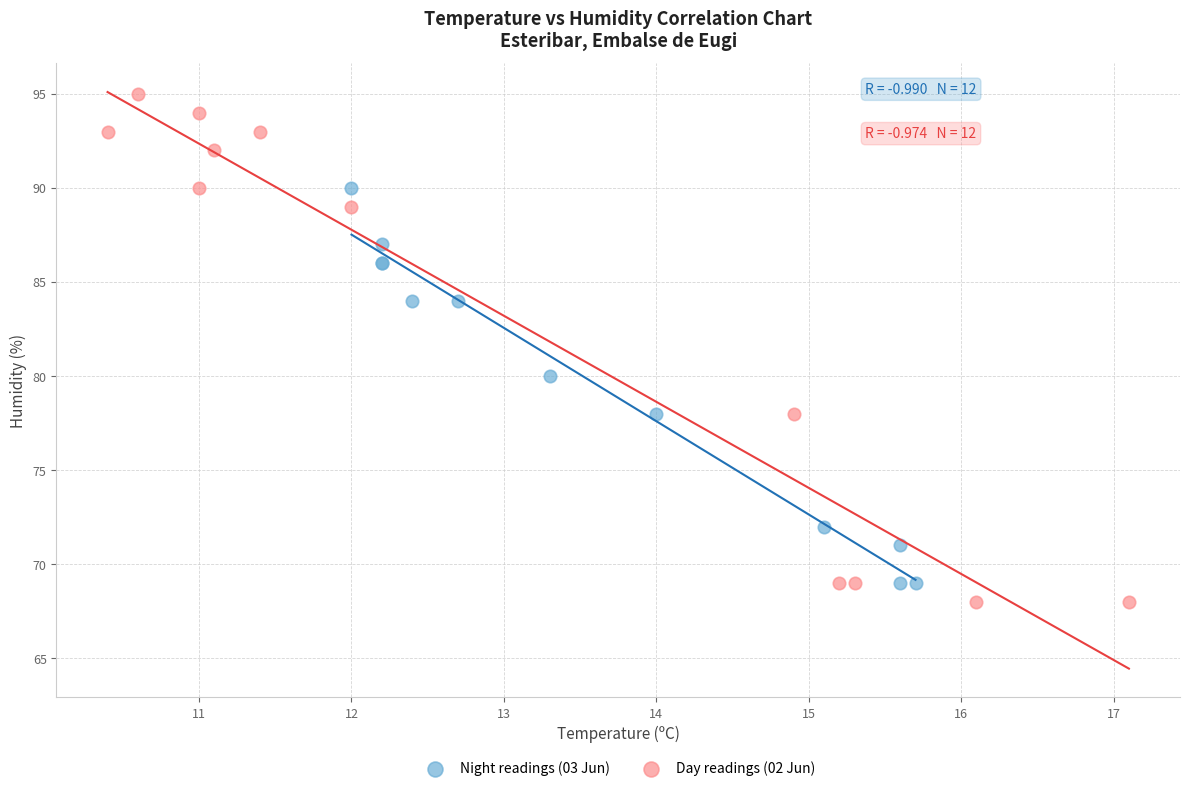

Which series contains the highest Y value?

Day readings (02 Jun)